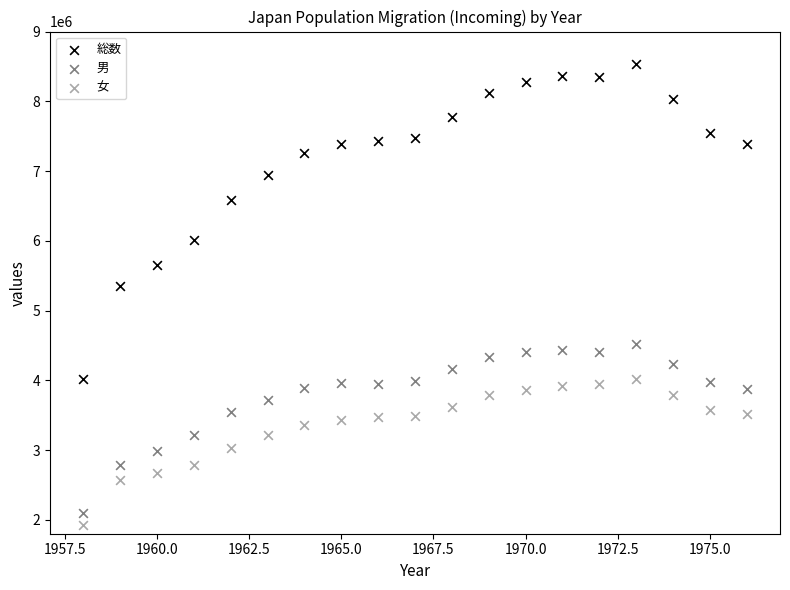

Across all data points, what is the range of Y values (max minus min)?

6607993